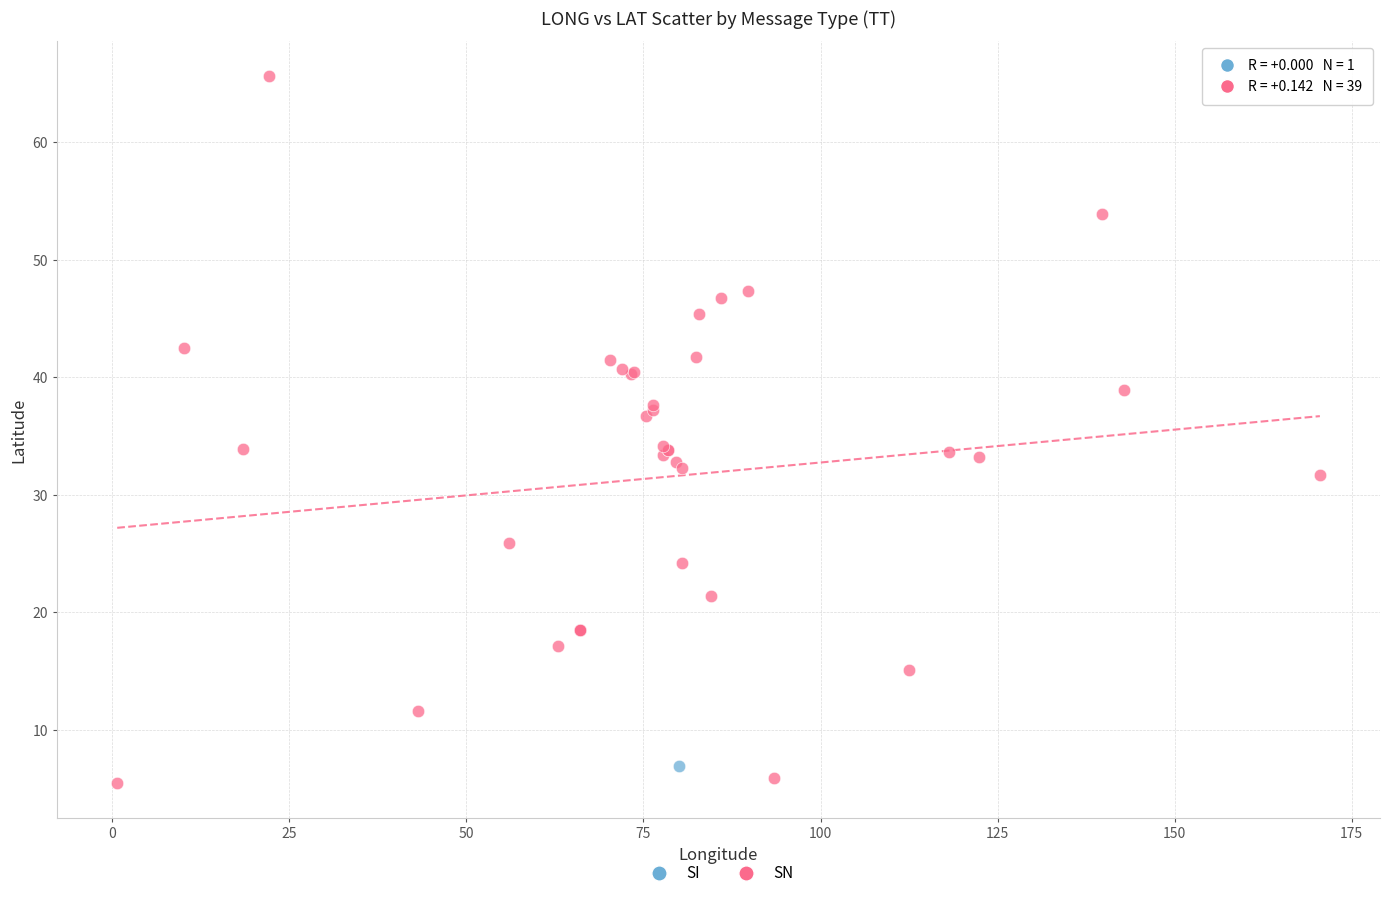

What are all the series names shown in the legend?

SI, SN